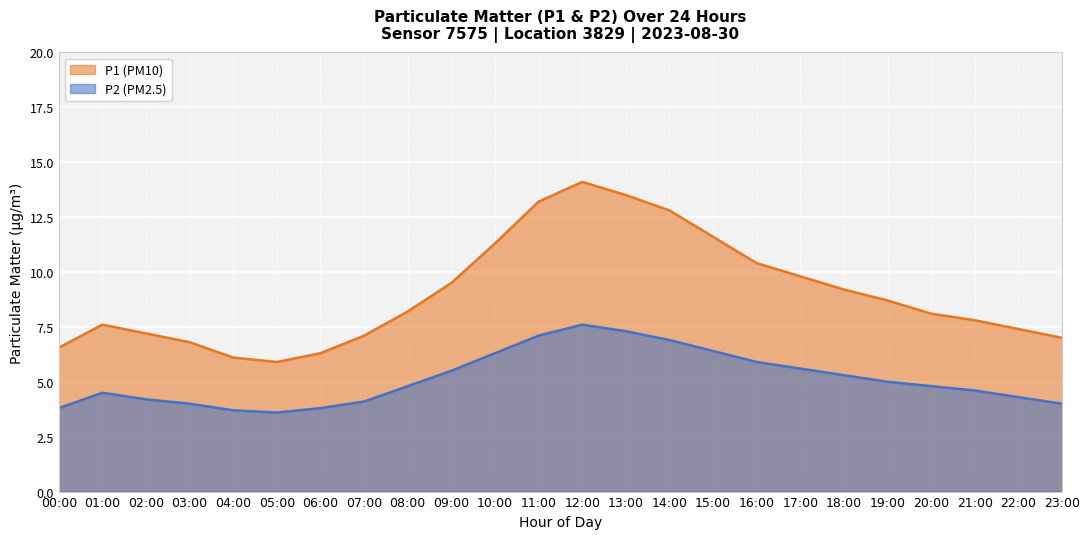

List the series in order of their overall mean, lowest first.

P2 (PM2.5), P1 (PM10)